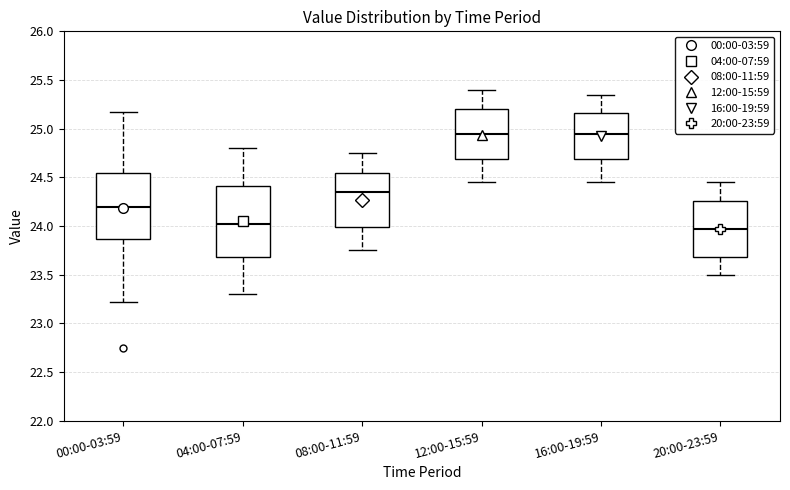

Where is the lower edge of the box for 08:00-11:59 on the y-axis? The values are not printed on the chart, so give them approximately, as read against the axis.

24.00